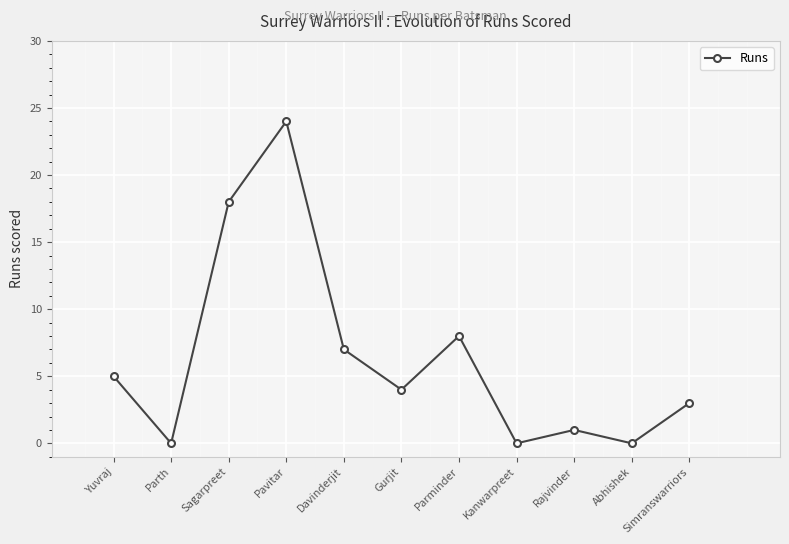

What is the sum of the values at Gurjit and Davinderjit?

11